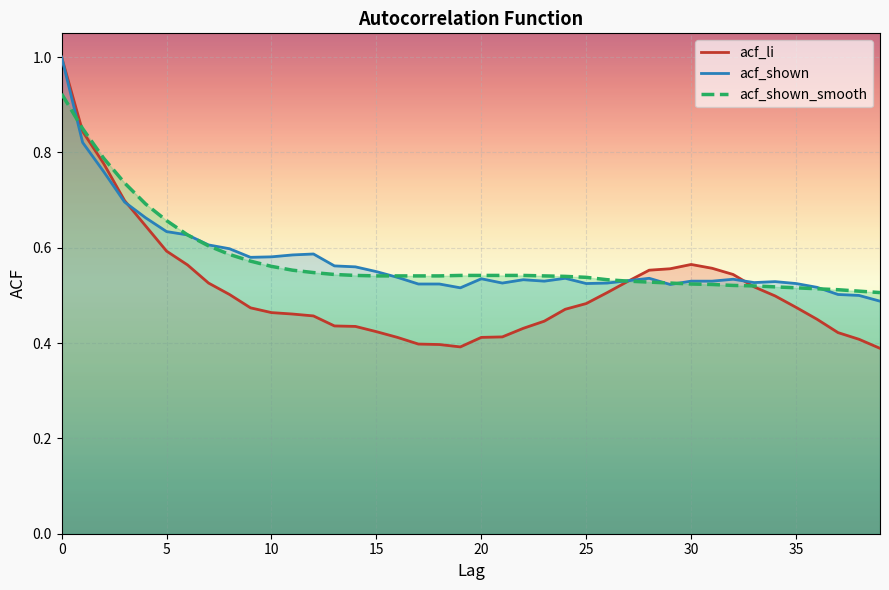

True or false: acf_shown has a value of 0.5 at 18.

True